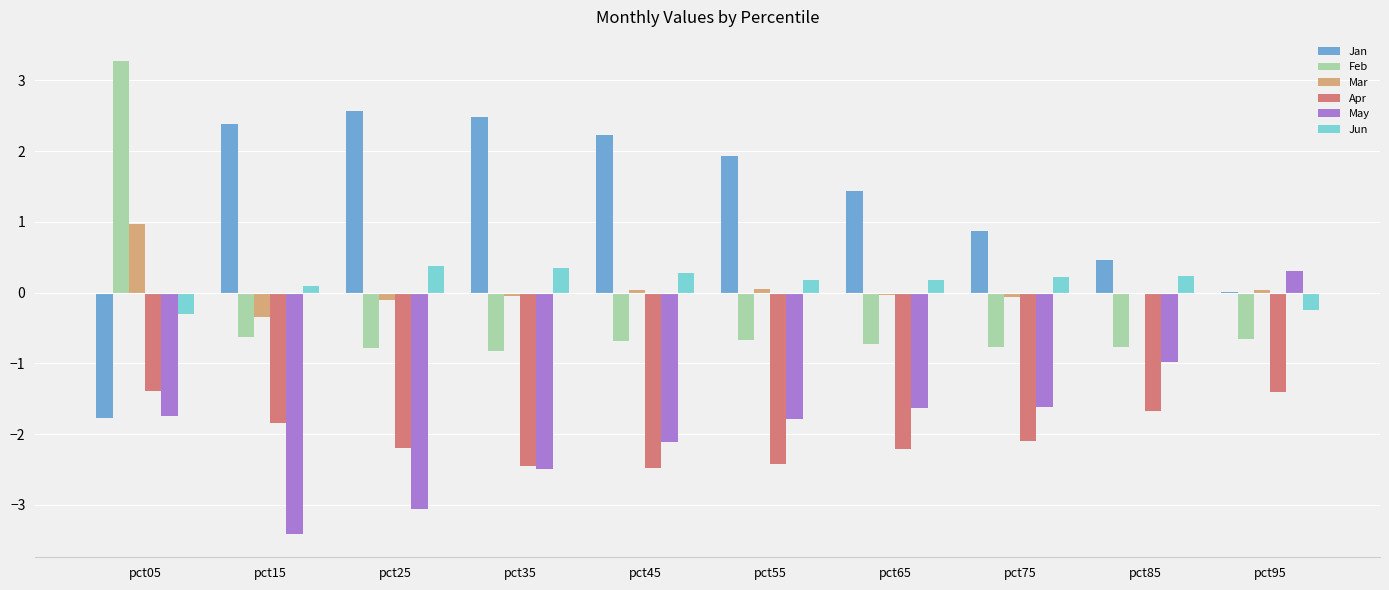

How many distinct data groups are displayed?

6